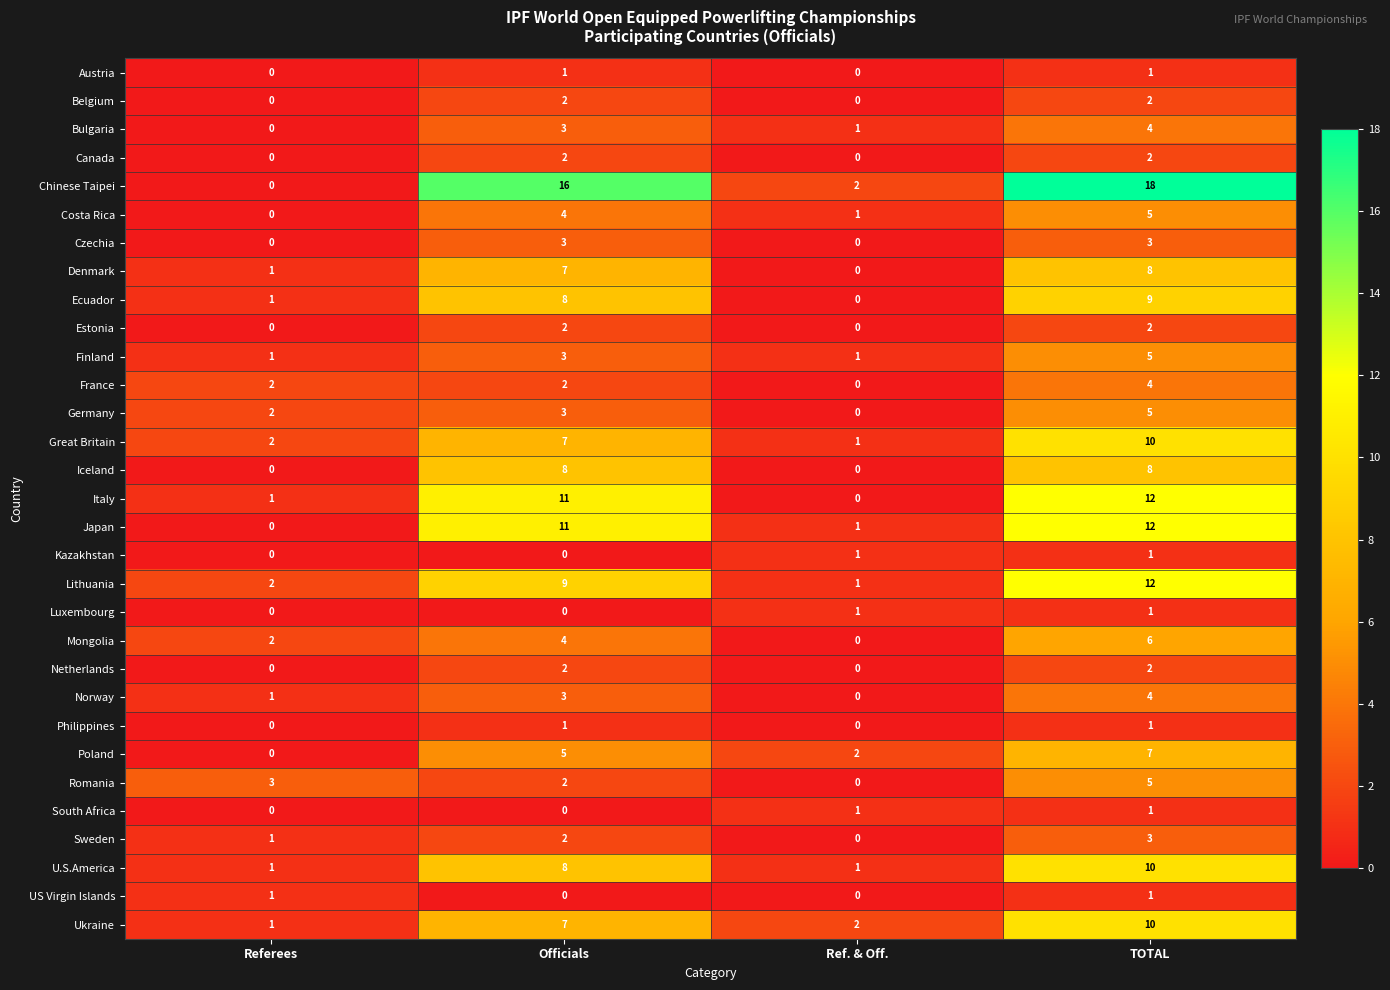

What is the maximum value shown in the chart?

18